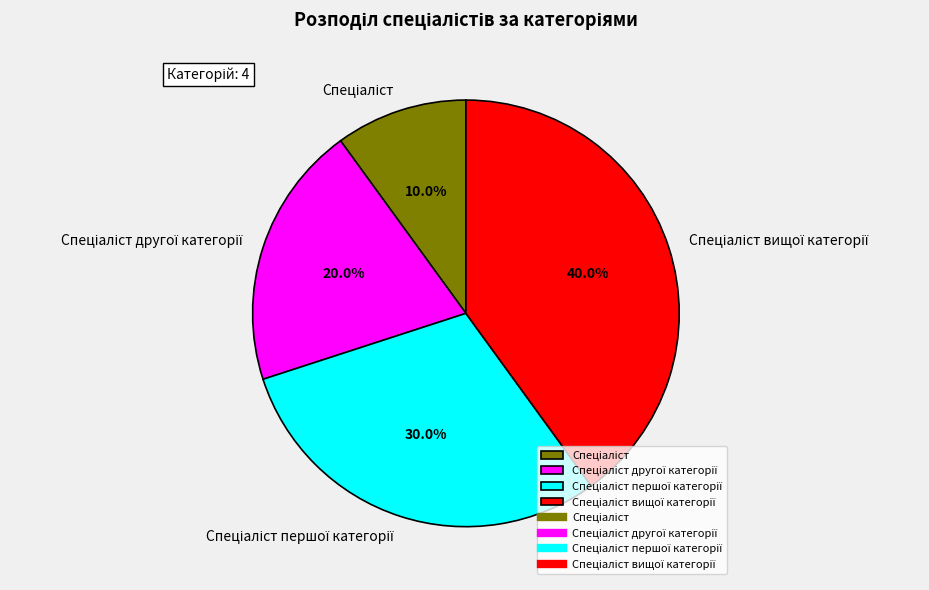

Does any single category account for the majority?

No